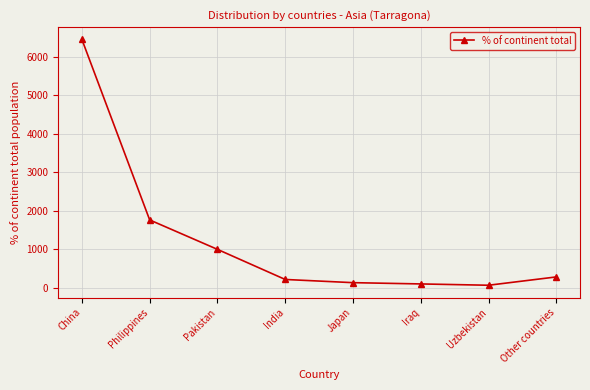

What is the label of the 3rd point from the left?

Pakistan